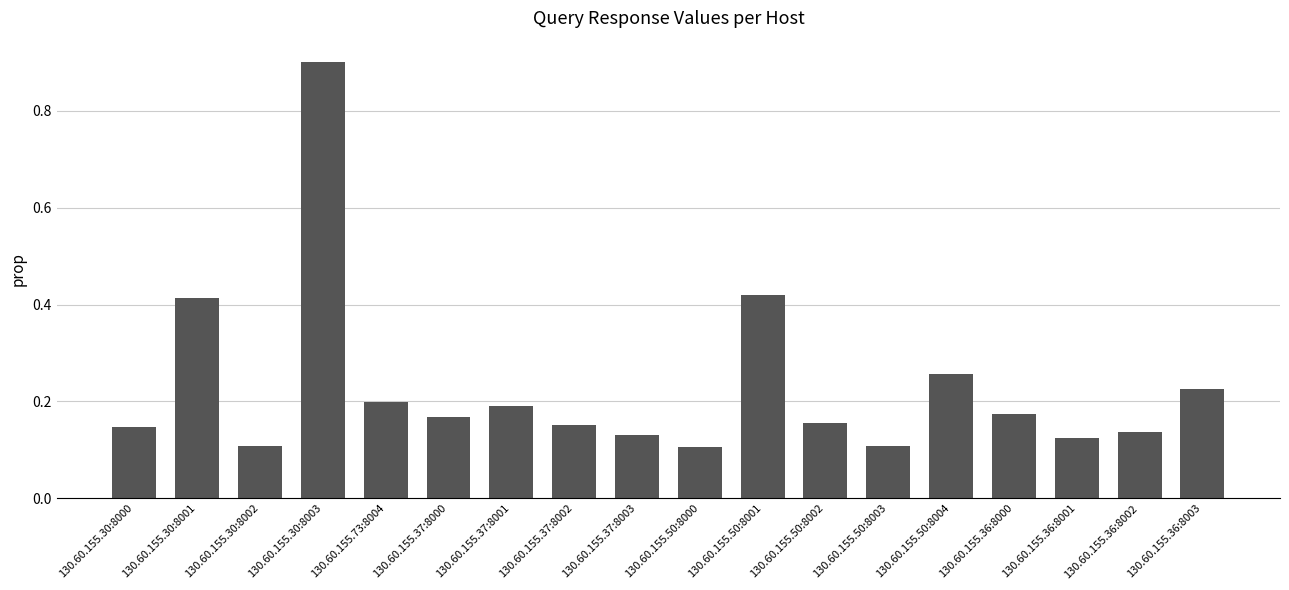

What position from the left is 130.60.155.50:8000?

10